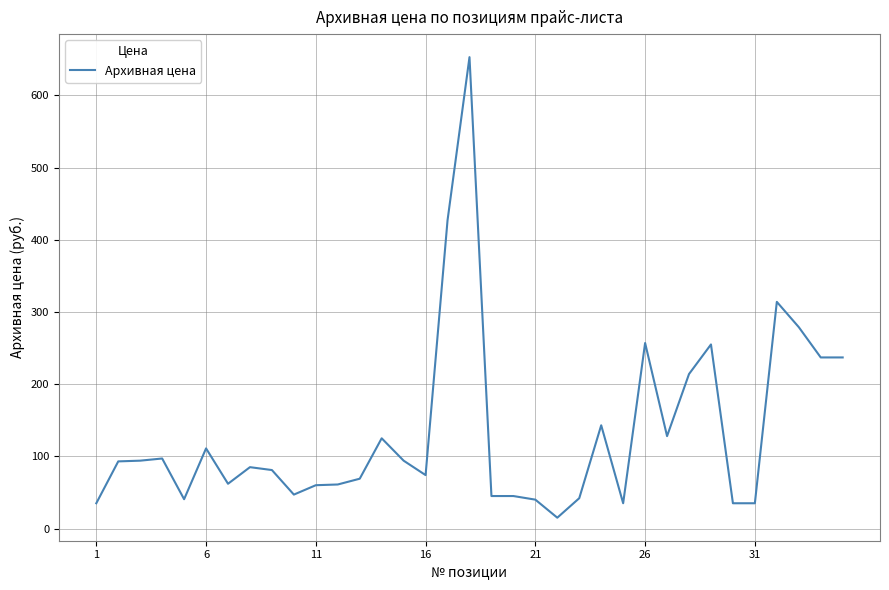

What is the smallest value displayed?

15.0